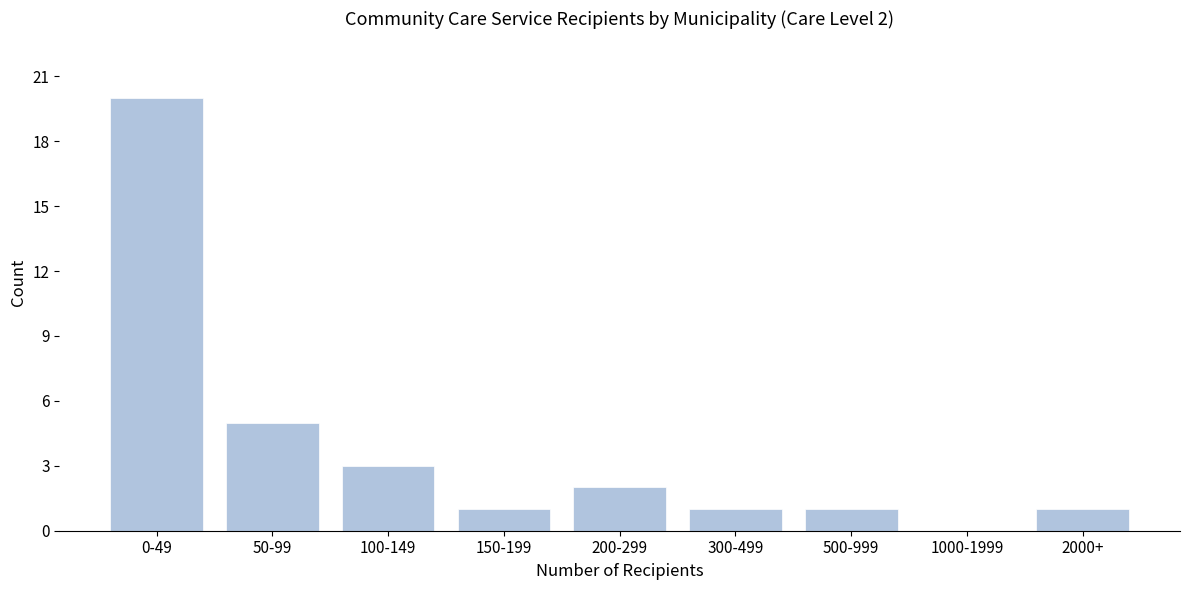

Reading left to right, transcribe all the data shown in this chart.

0-49=20	50-99=5	100-149=3	150-199=1	200-299=2	300-499=1	500-999=1	1000-1999=0	2000+=1